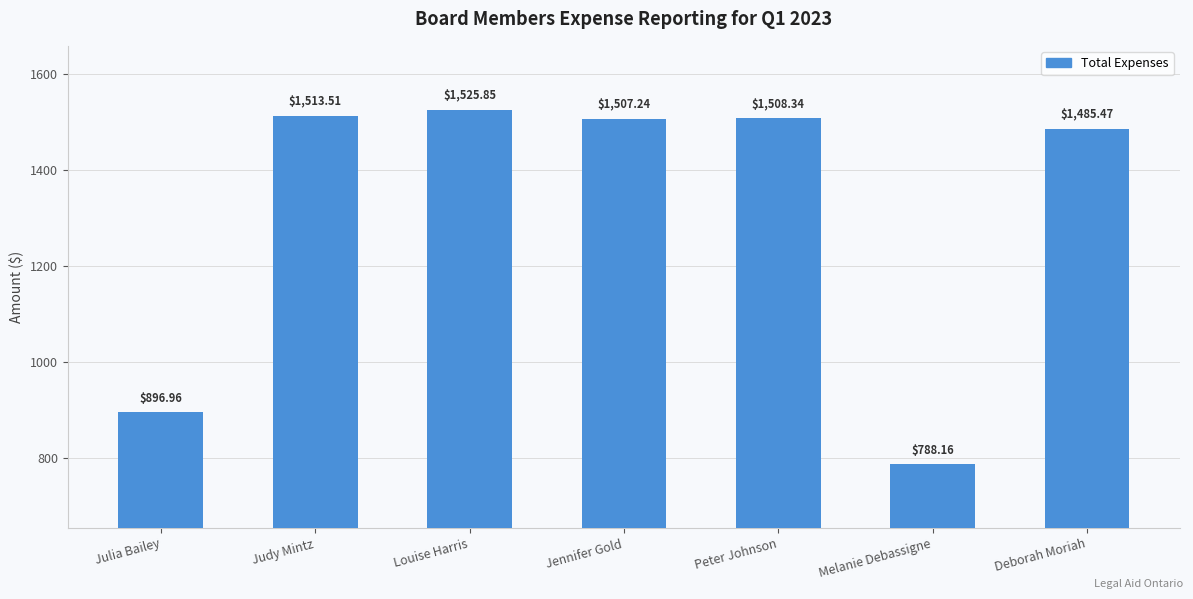

At which category does the chart reach its peak across all series?

Louise Harris